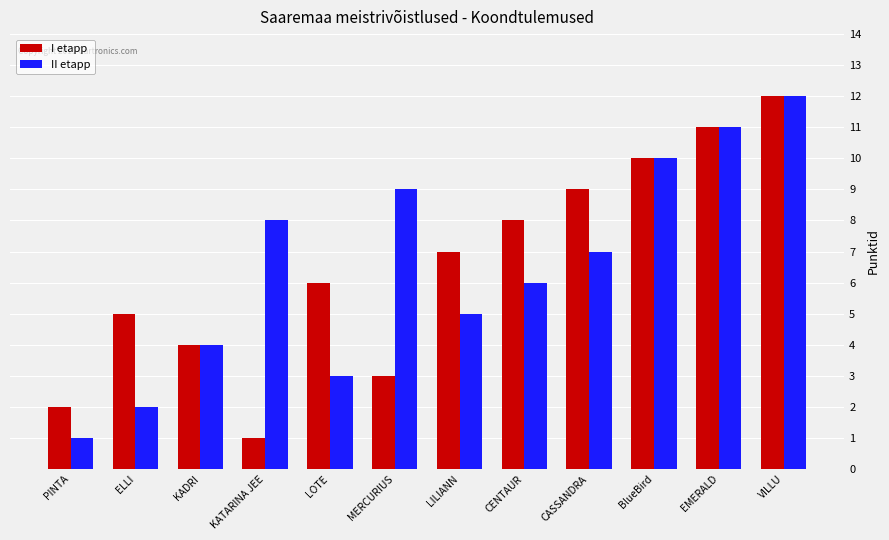

Where is I etapp nearest to the value 6?

LOTE